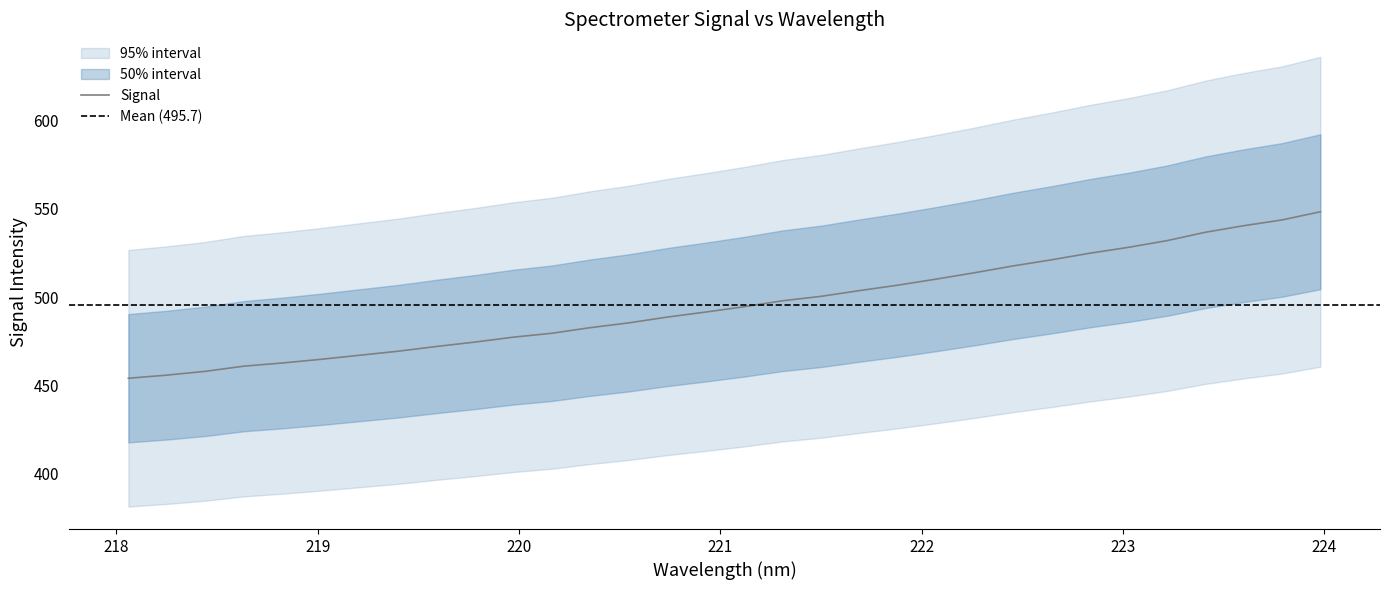

What is the lowest value of the Signal series?

454.0